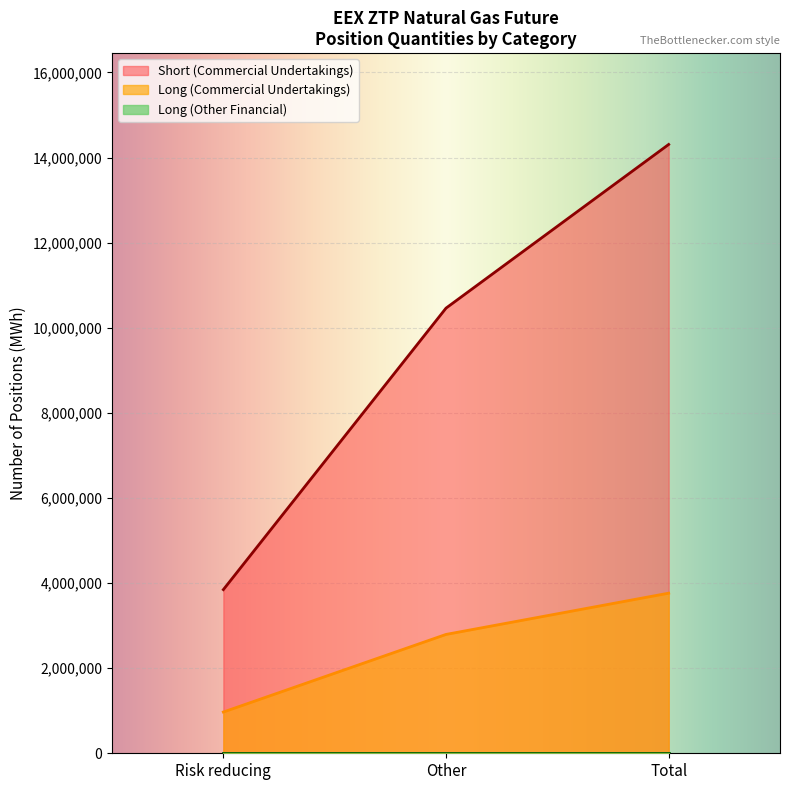

How many lines are shown in the chart?

3